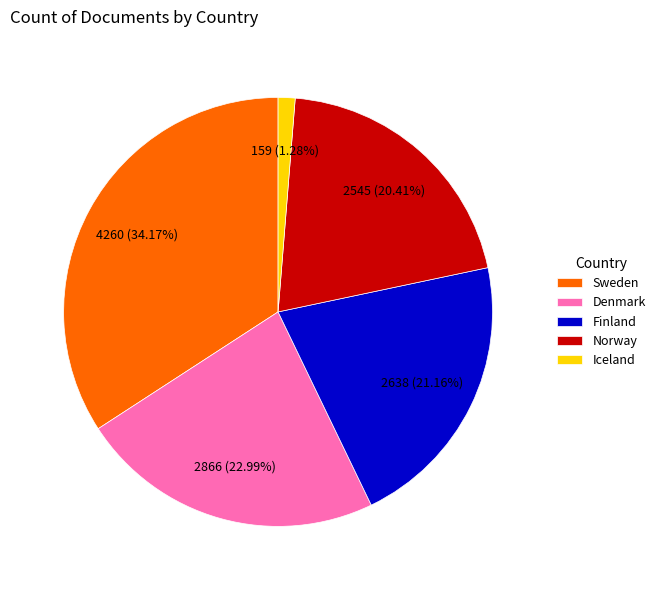

To the nearest percent, what percentage of the pie is Denmark?

23%